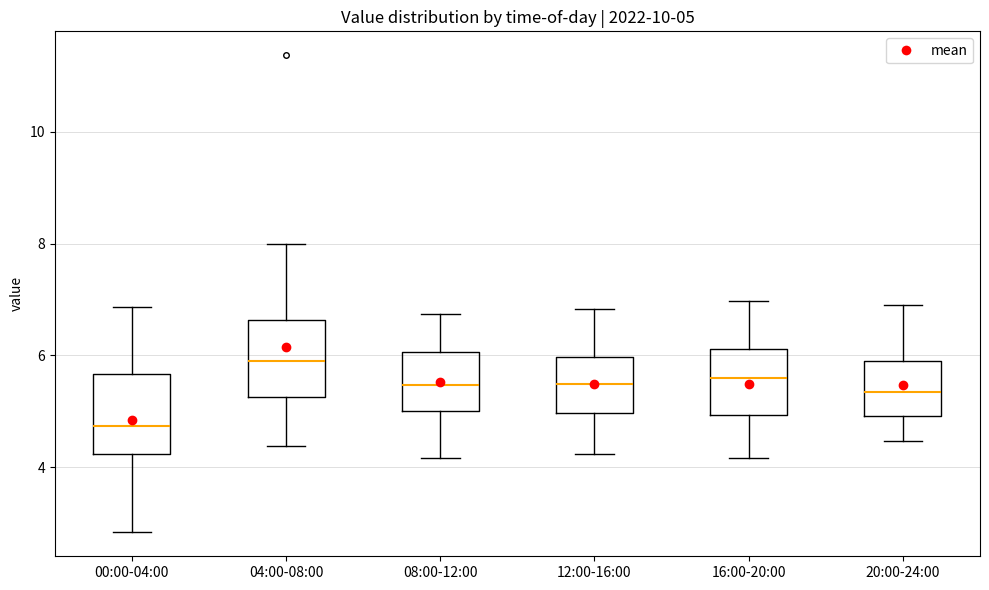

Which box has the lowest median line?

00:00-04:00